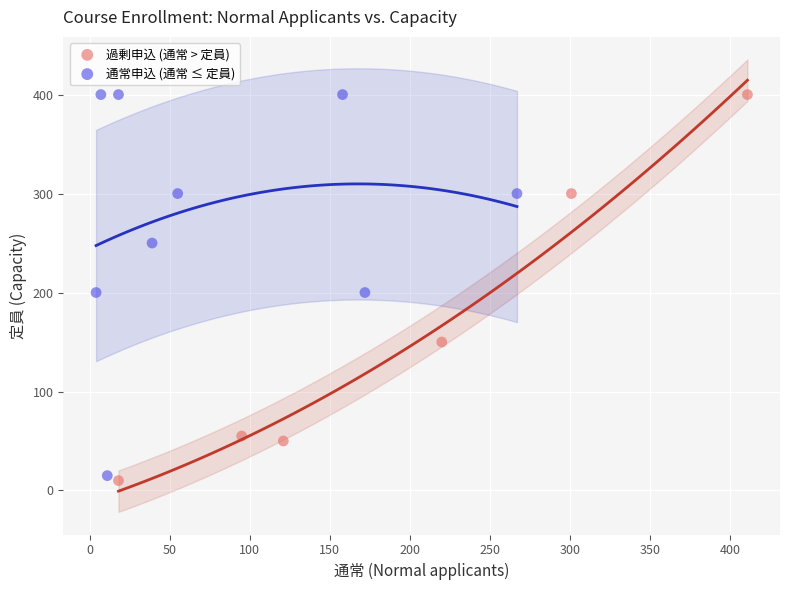

What are all the series names shown in the legend?

過剰申込 (通常 > 定員), 通常申込 (通常 ≤ 定員)